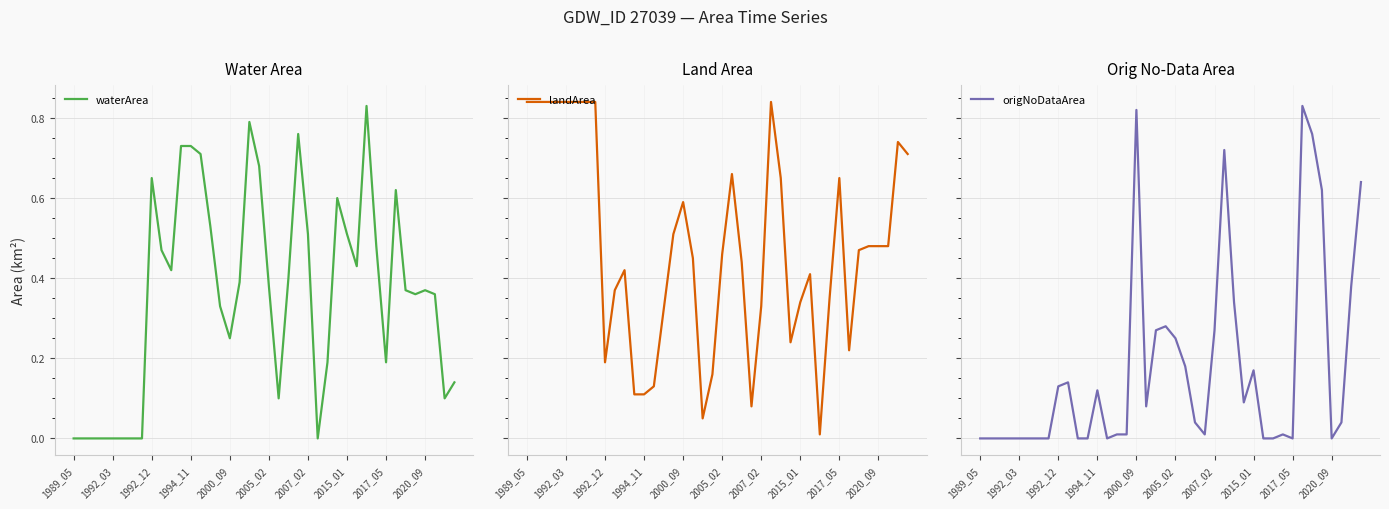

True or false: waterArea has a value of 0.1 at 2000_09.

False